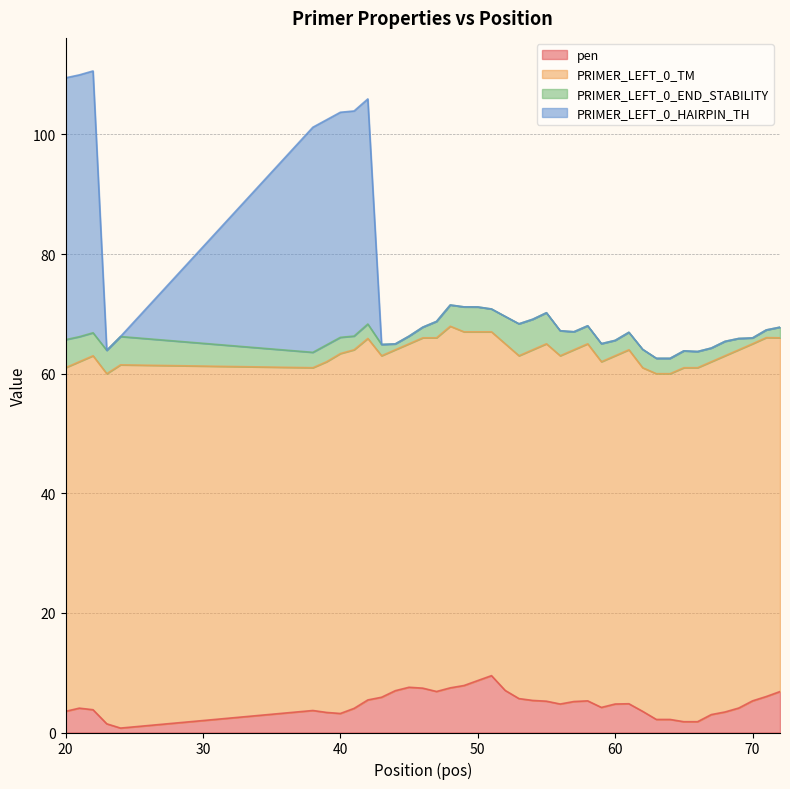

What is the value of the PRIMER_LEFT_0_HAIRPIN_TH point at the 11th from the left?

64.9